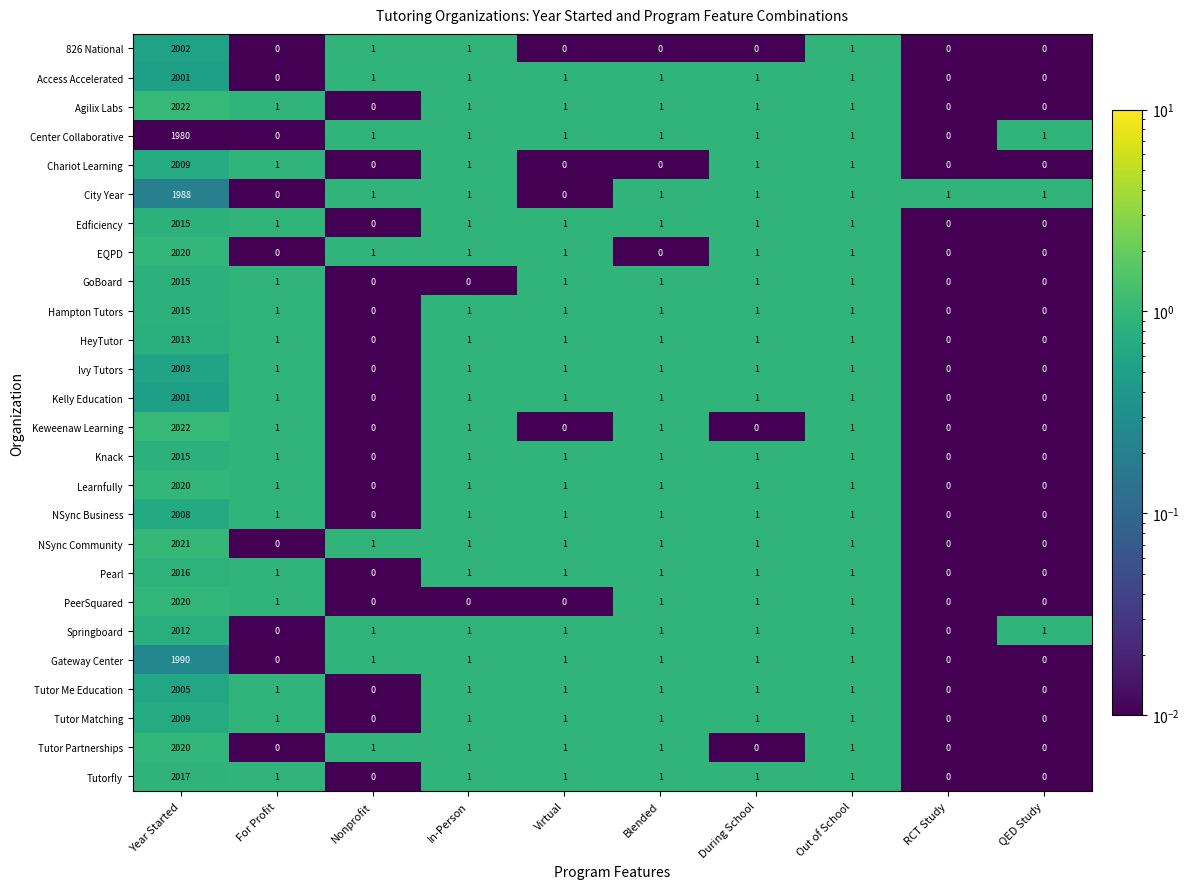

At which label does Keweenaw Learning first exceed 1?

Year Started